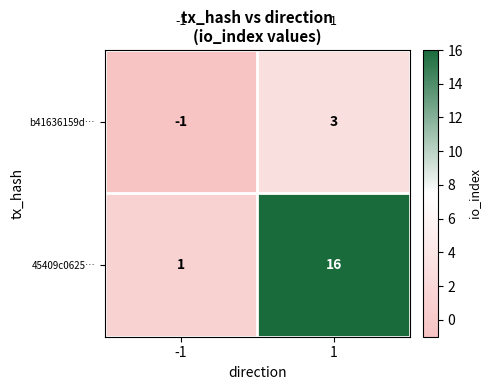

What value does the b41636159d… series have at 1?

3